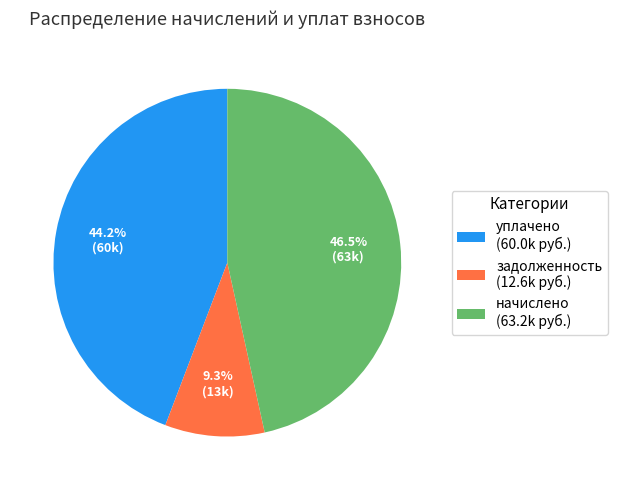

Is задолженность (12.6k руб.) the majority of the pie?

No